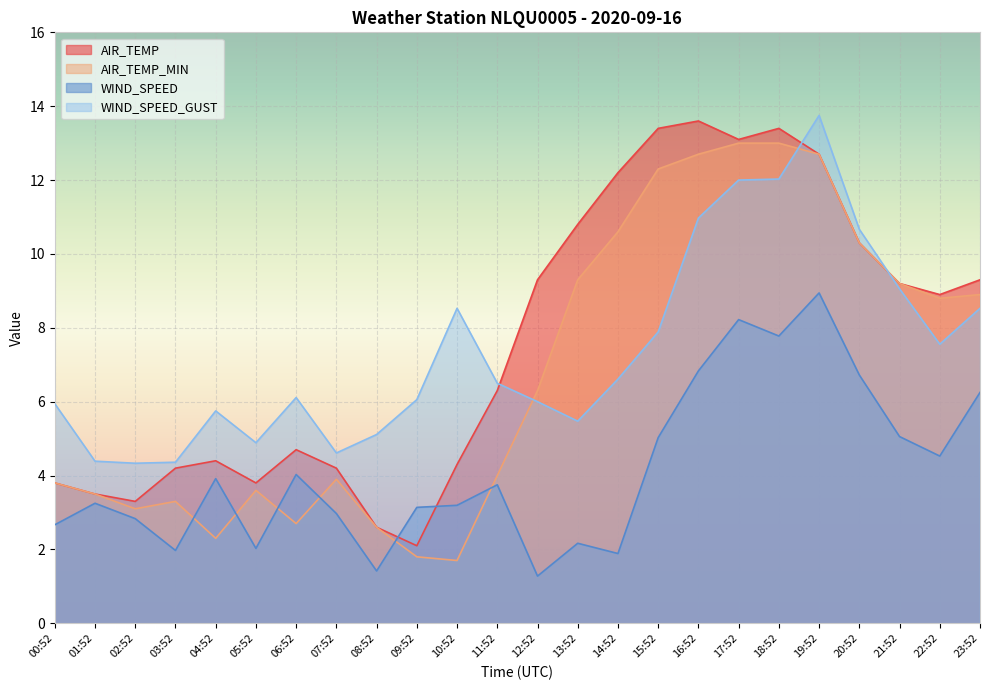

What is the difference between the second highest and minimum values in the AIR_TEMP series?

11.3